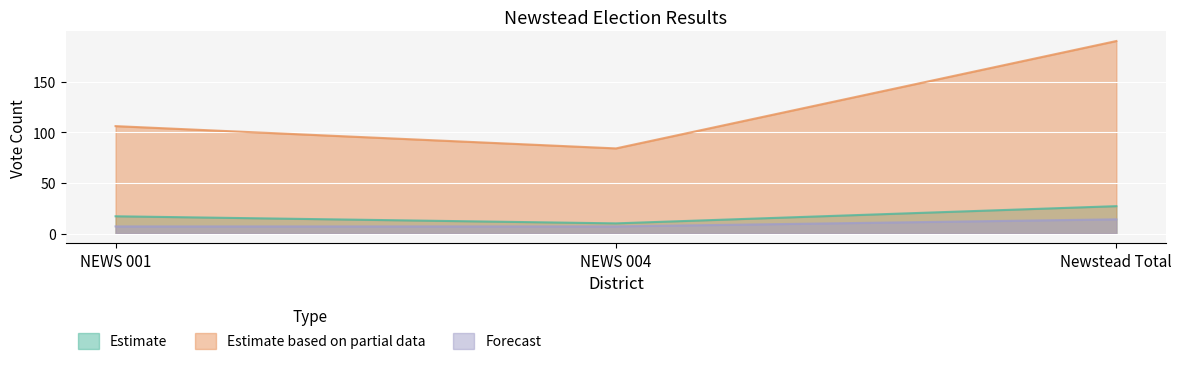

At how many categories does at least one series exceed 144?

1